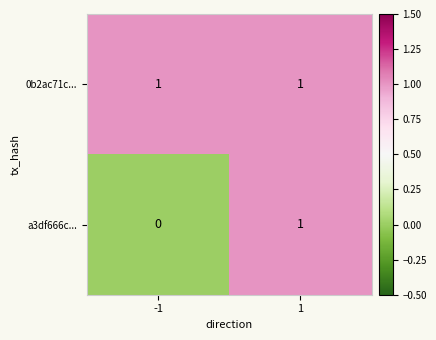

List the series in order of their overall mean, highest first.

0b2ac71c..., a3df666c...